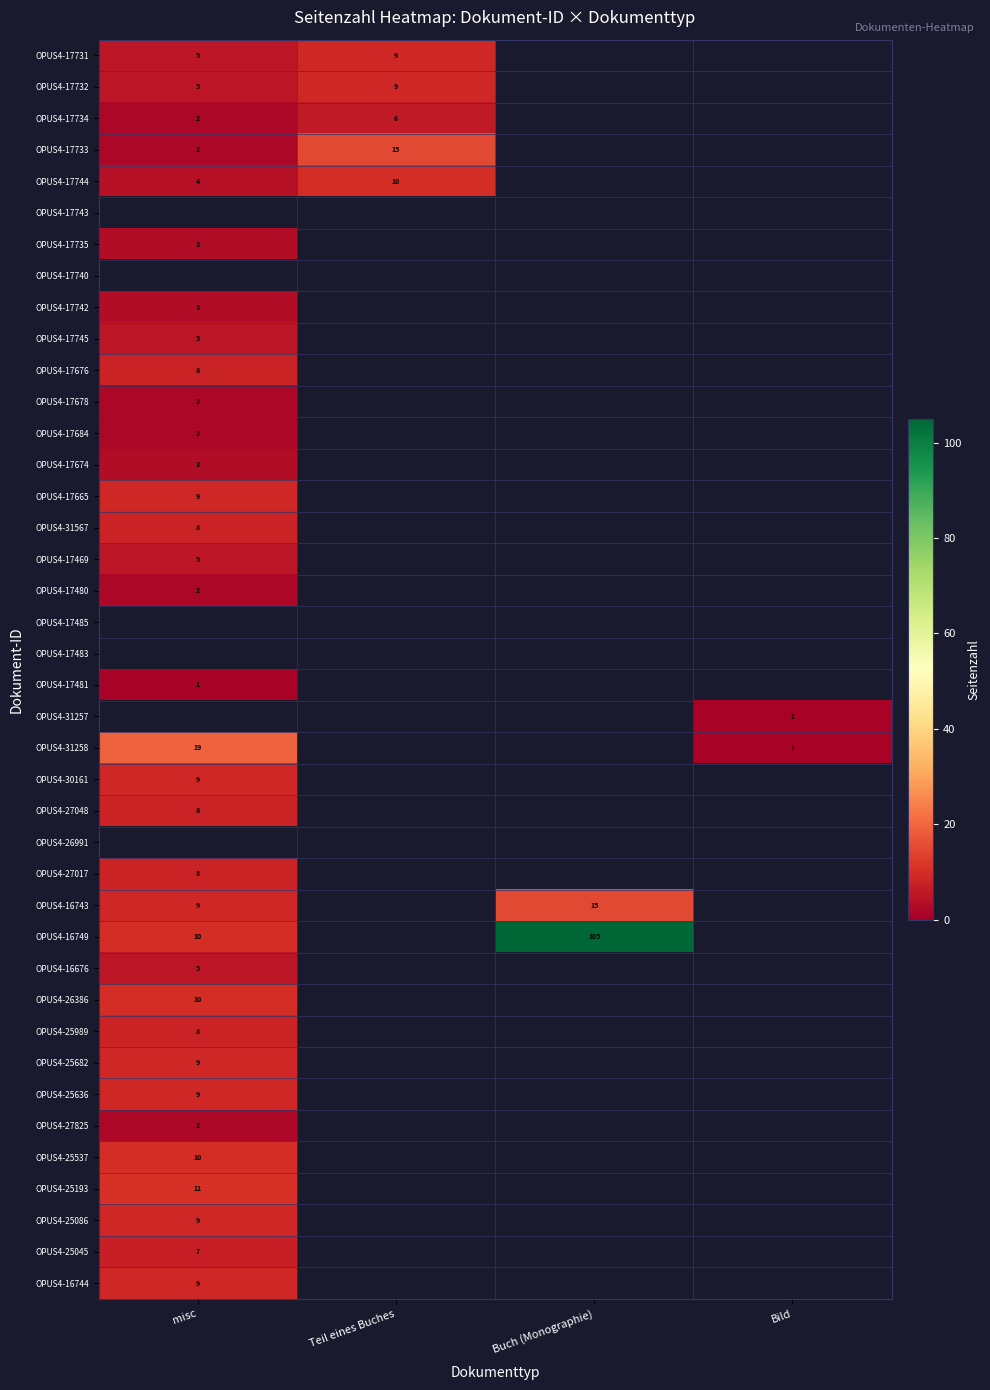

The value of OPUS4-16749 at Buch (Monographie) is 36. True or false?

False